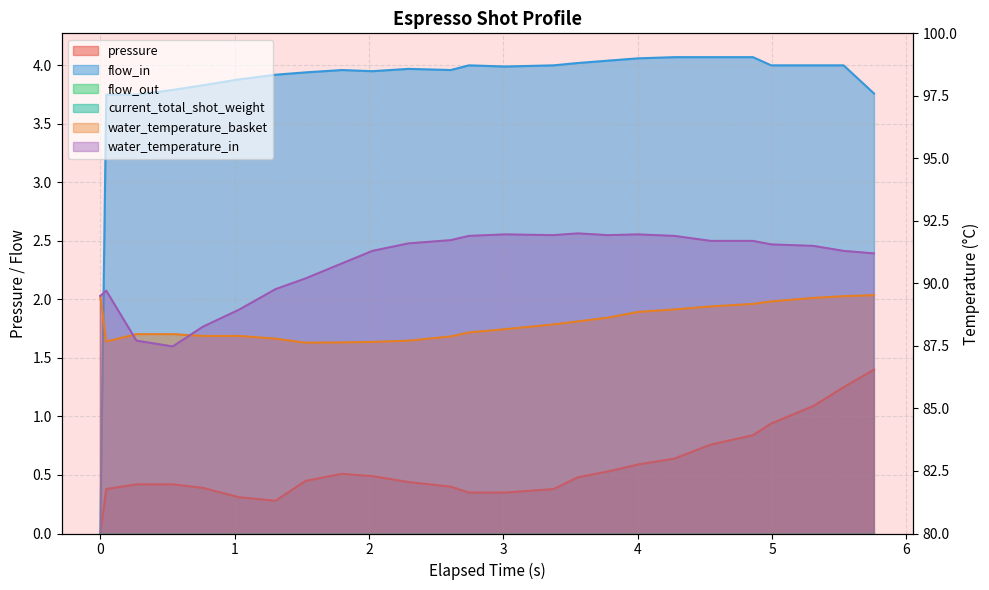

How many times do water_temperature_in and water_temperature_basket cross each other?

2